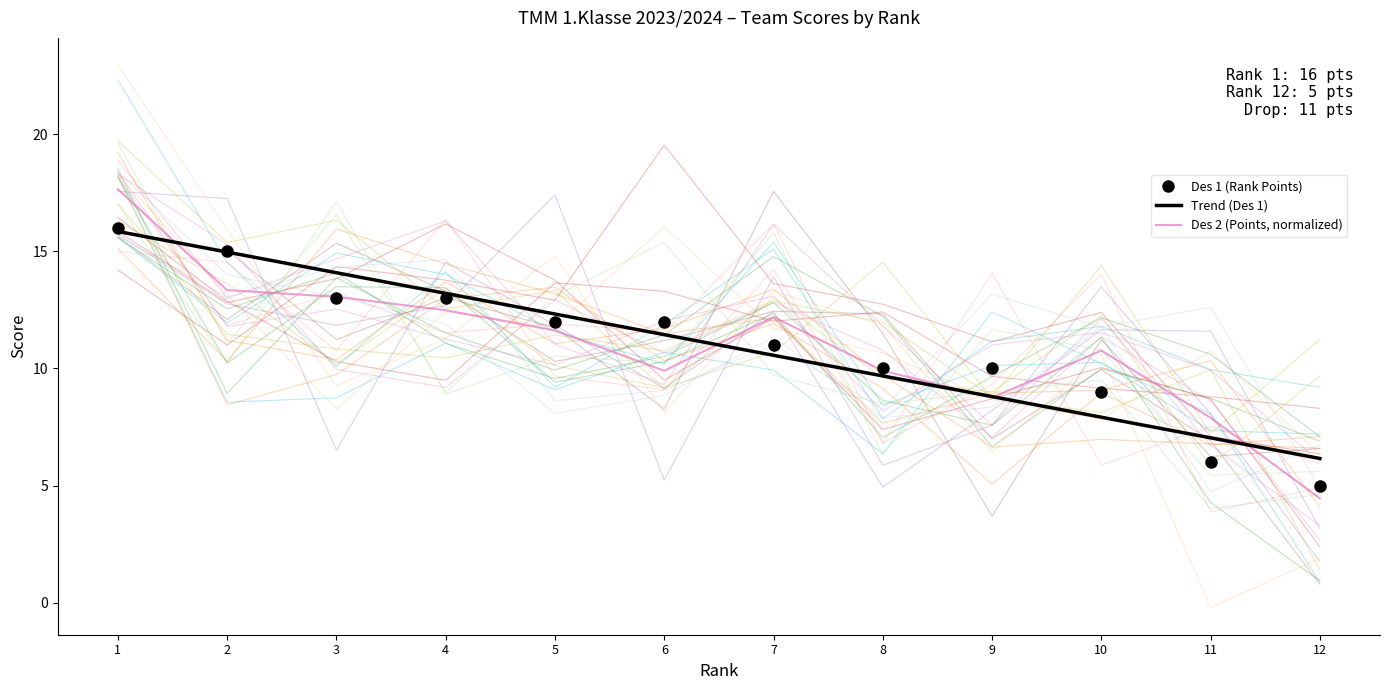

At which label does Trend (Des 1) reach its minimum?

12